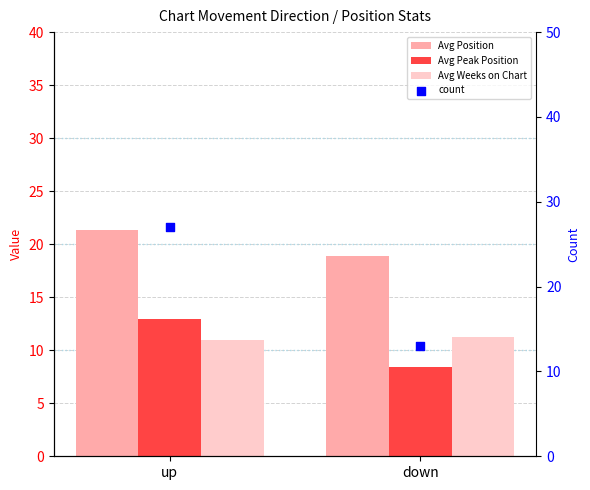

Which series has the largest total across all categories?

Avg Position